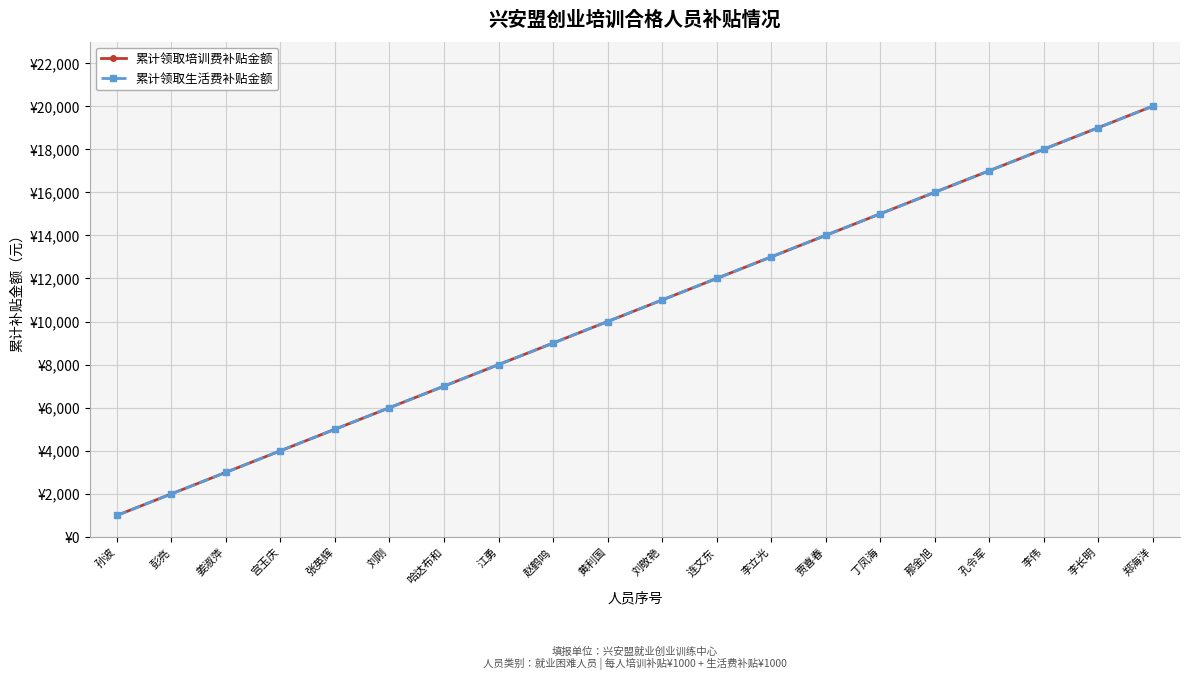

What is the maximum value shown in the chart?

20000